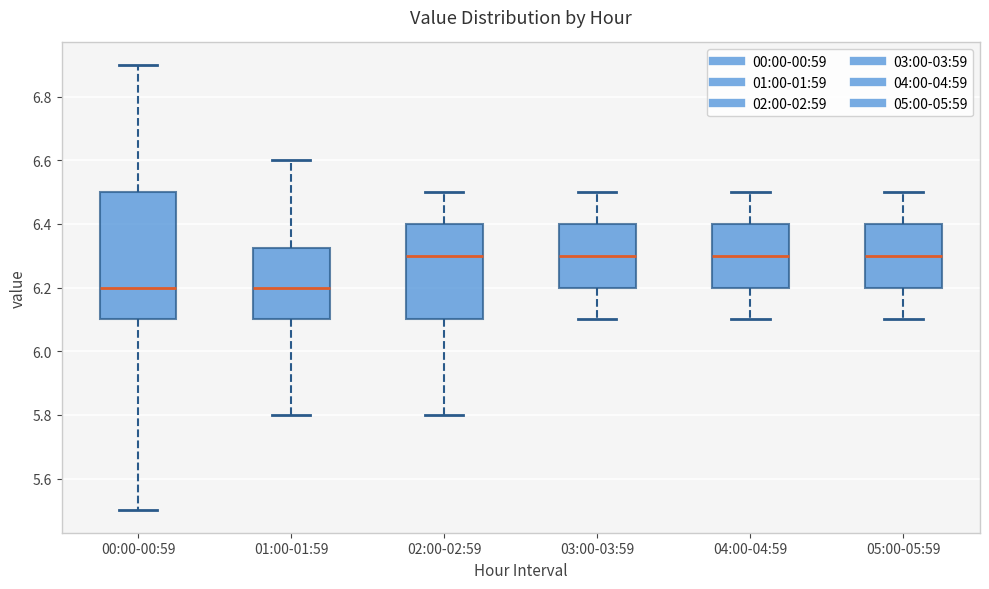

Which box is the tallest, from its lower edge to its upper edge?

00:00-00:59